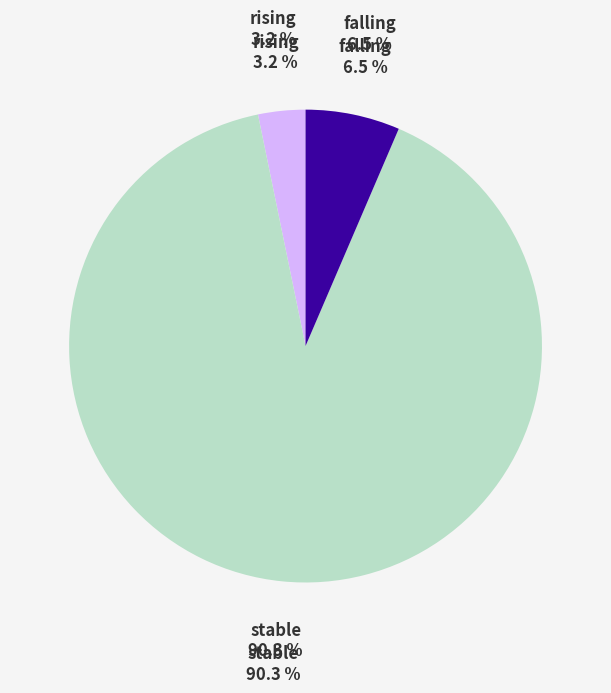

Does any single category account for the majority?

Yes